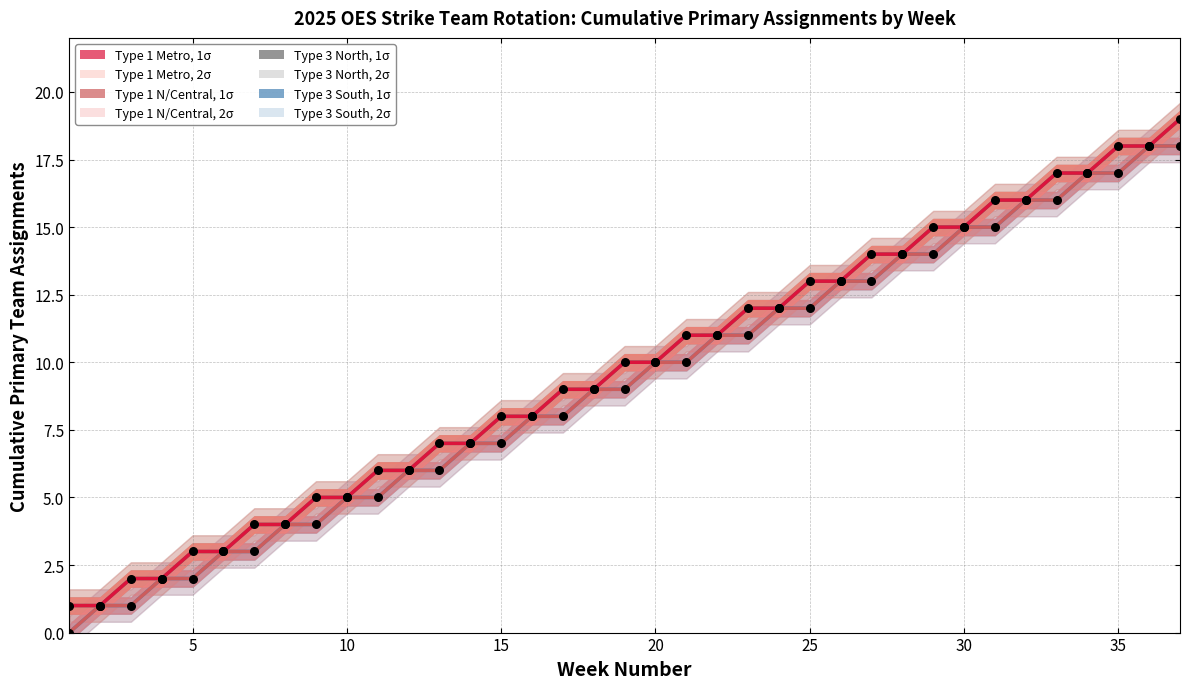

Is the value of Type 1 N/Central cumulative at 14 greater than the value of Type 3 North cumulative at 26?

No